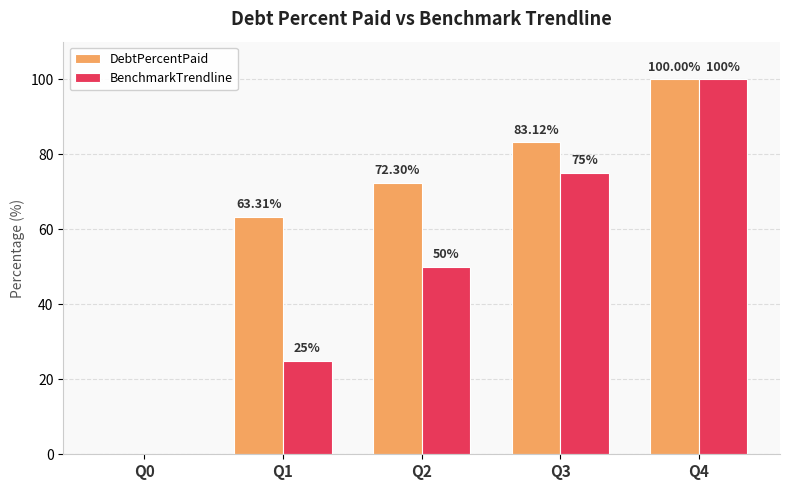

The value of BenchmarkTrendline at Q2 is 25.9. True or false?

False